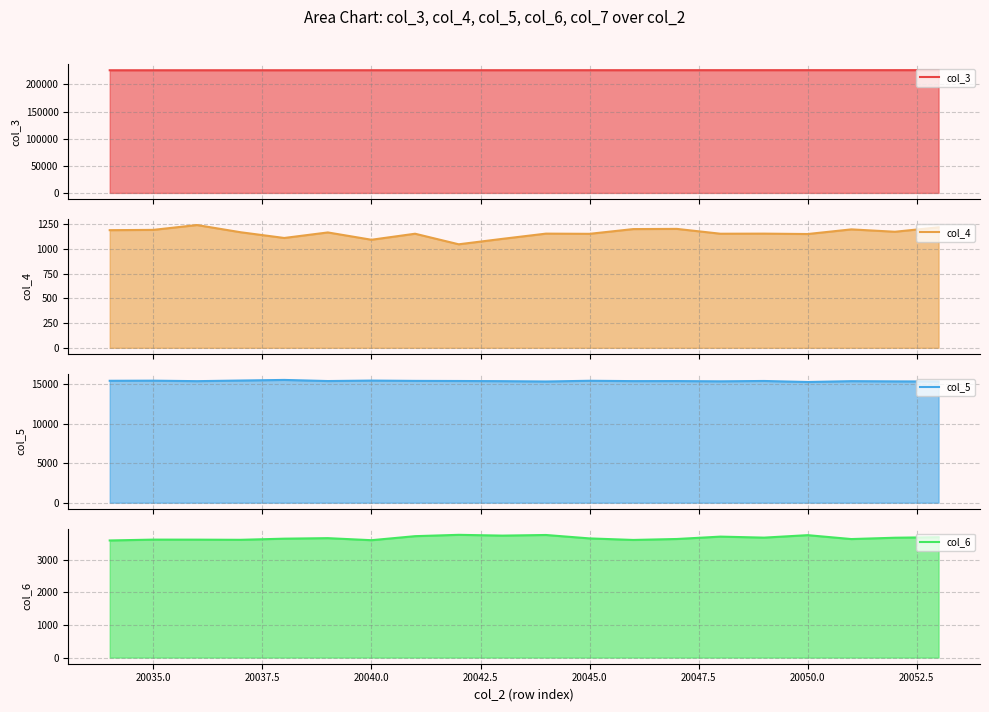

List the series in order of their peak value, highest first.

col_3, col_5, col_6, col_4